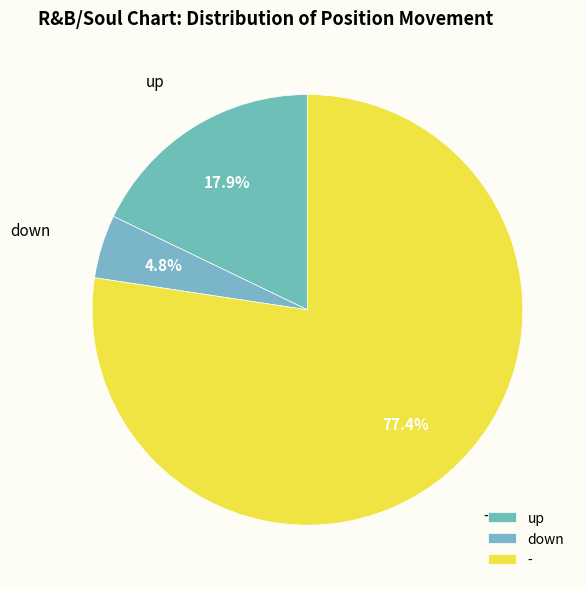

Between - and down, which is larger?

-